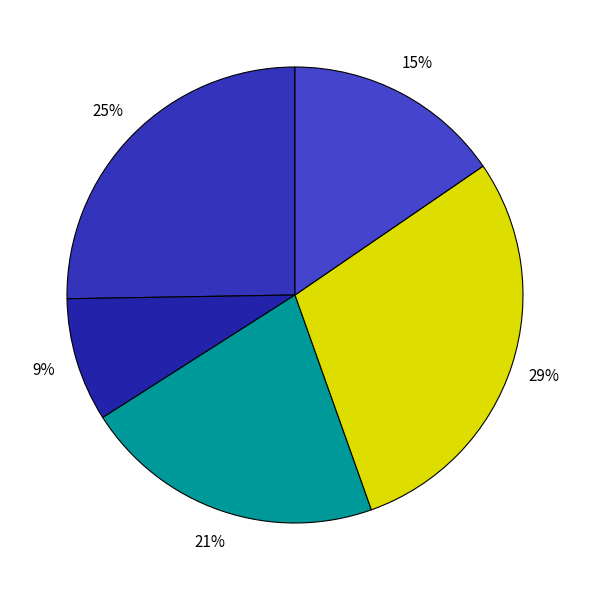

How many slices are in this pie chart?

5